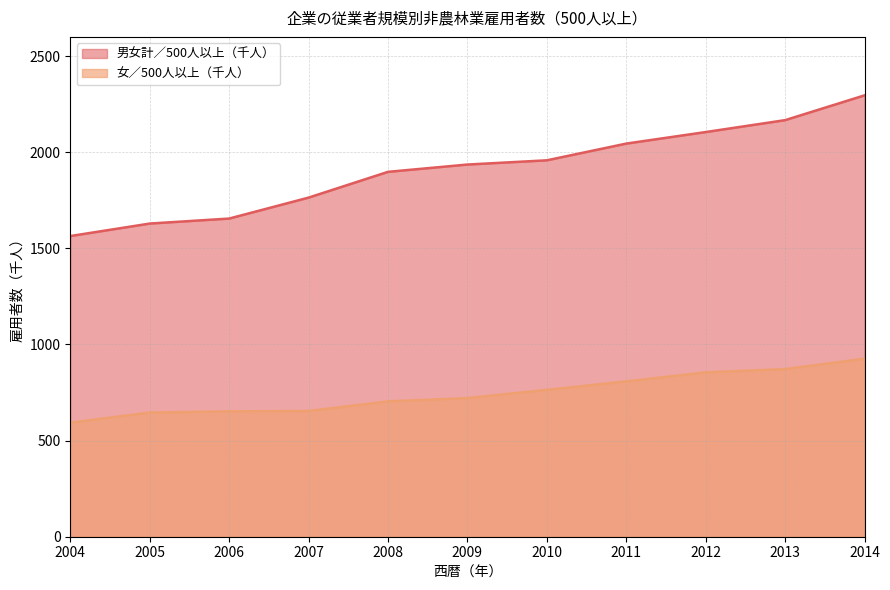

True or false: 女／500人以上（千人） and 男女計／500人以上（千人） intersect in this chart.

False